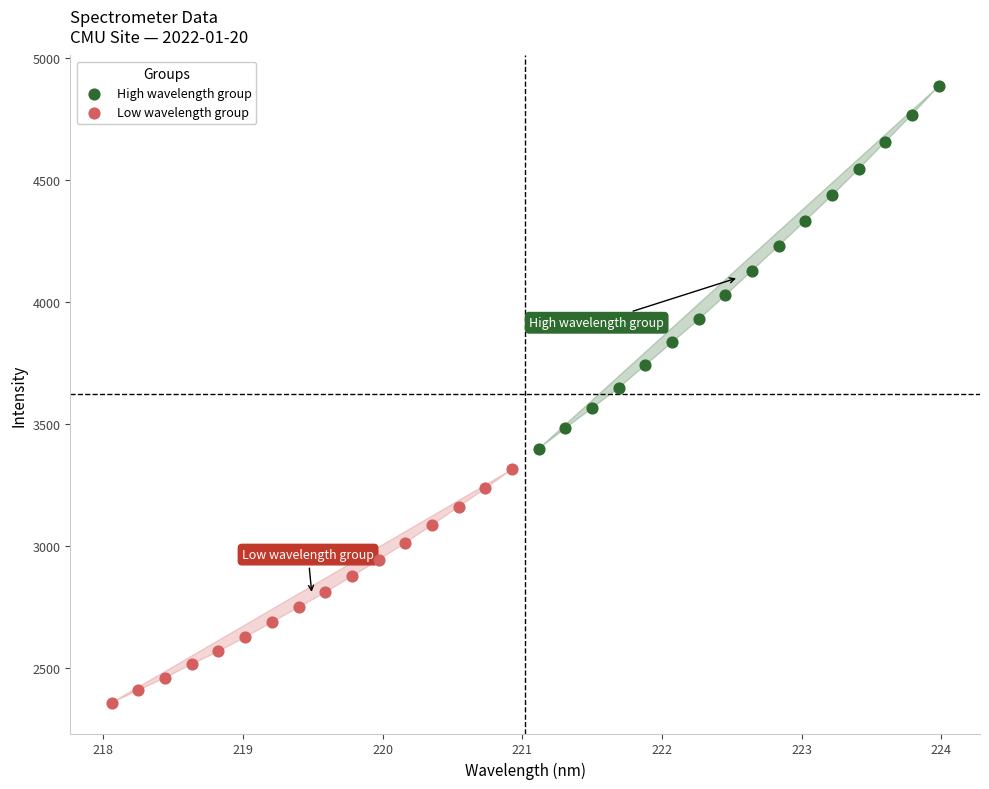

Which series contains the highest Y value?

High wavelength group